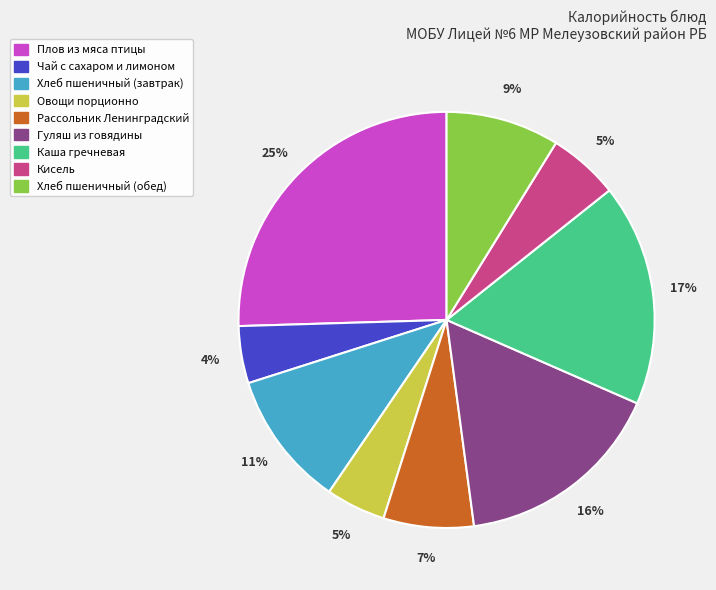

Which has a higher value, Рассольник Ленинградский or Хлеб пшеничный (обед)?

Хлеб пшеничный (обед)